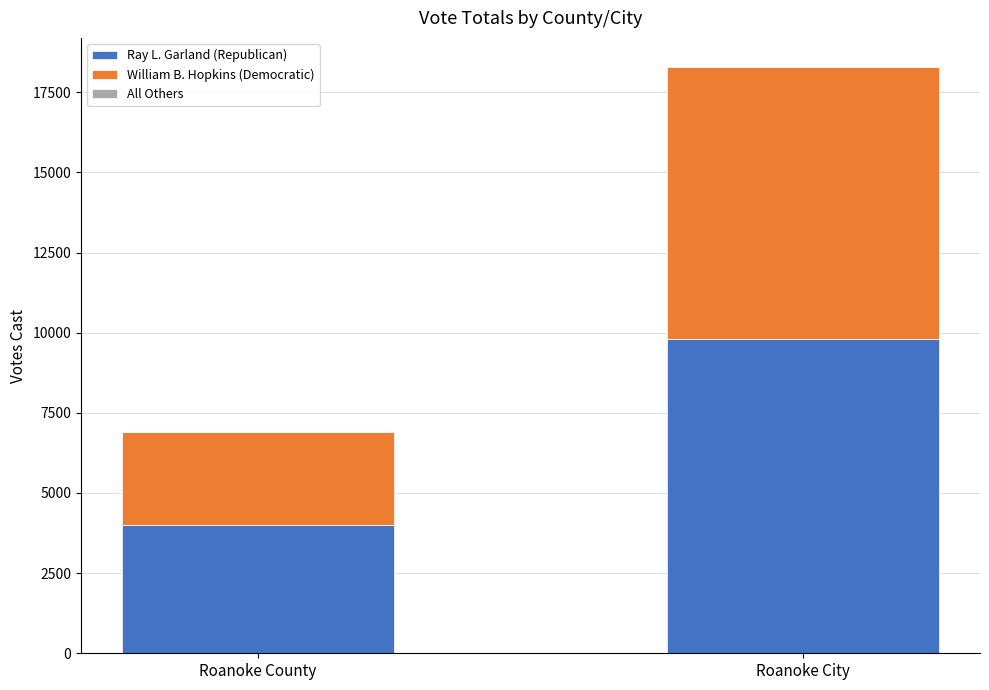

What is the sum of all Ray L. Garland (Republican) values?

13815